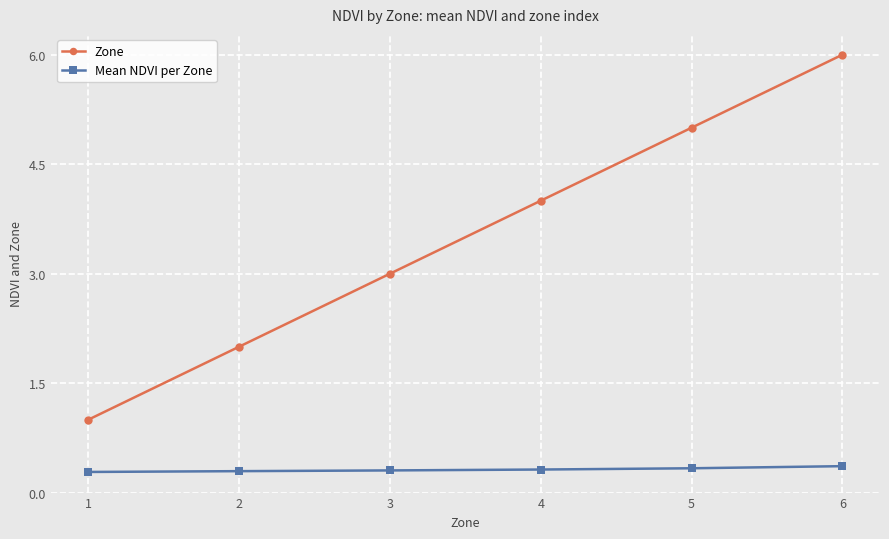

True or false: Zone has more than 1 interior local peaks.

False